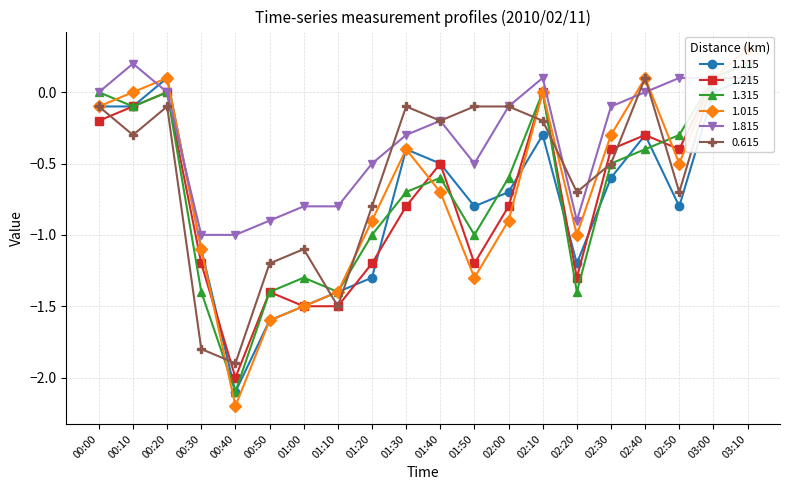

What is the value of the 1.215 point at the 11th from the left?

-0.5